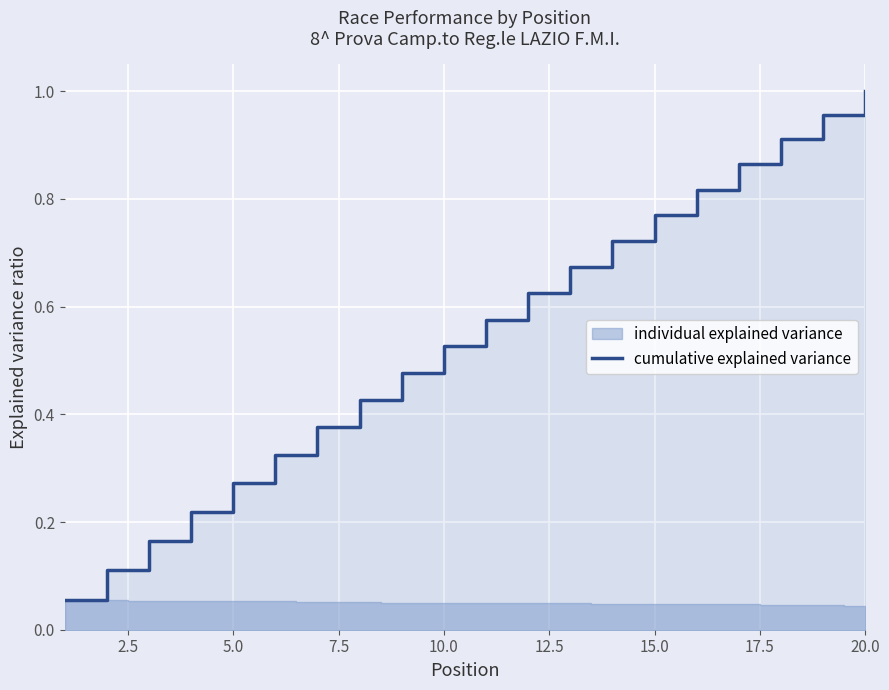

What is the smallest value displayed?

0.1